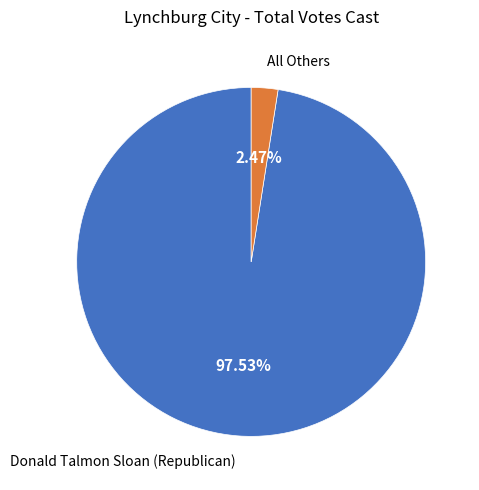

To the nearest percent, what is the average slice percentage?

50%